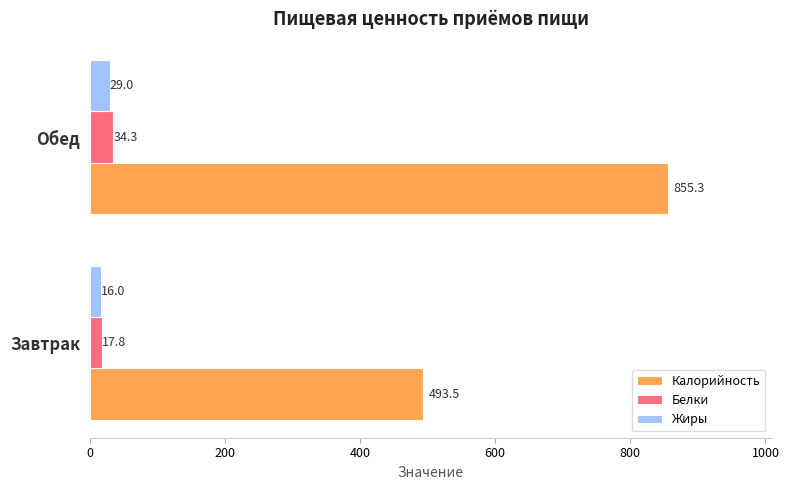

Is it true that Калорийность equals 1173.1 at Обед?

False